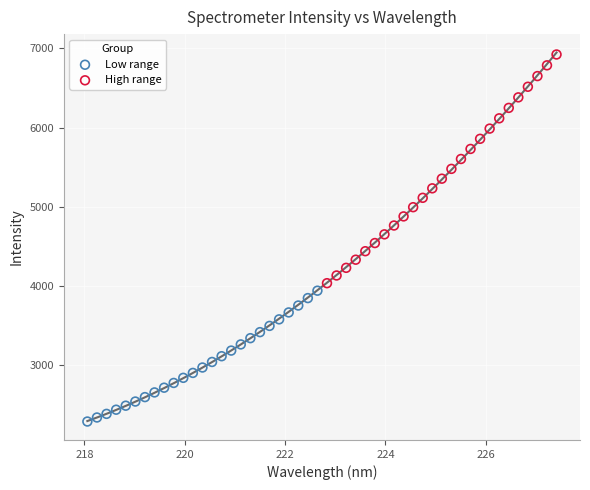

Which series has the largest Y range (max minus min)?

High range